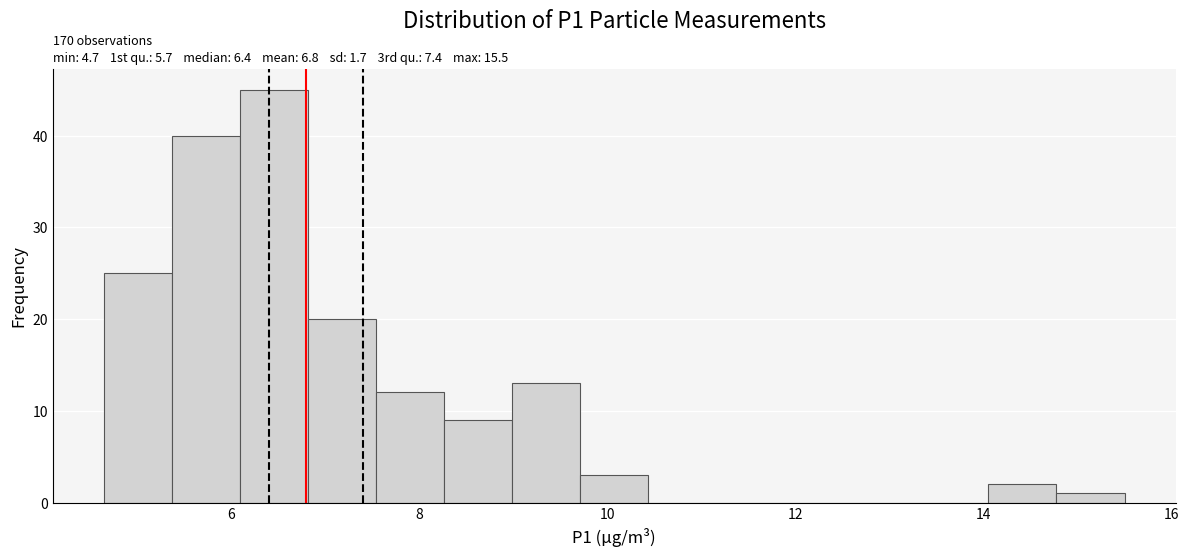

Around what value on the x-axis is the tallest bar? Give the approximate position of its centre, as read against the axis.

6.4